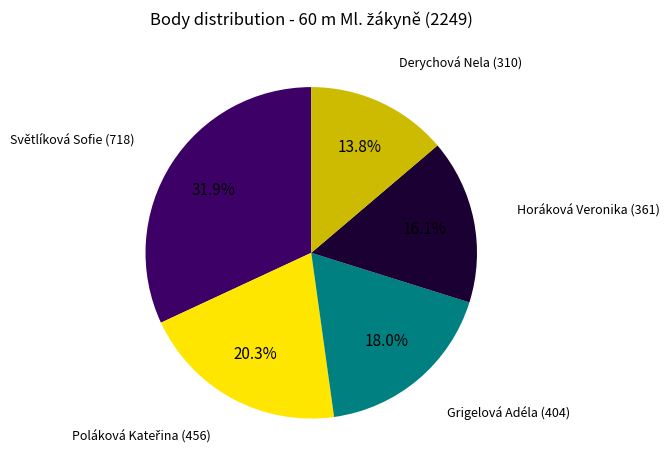

Which has a higher value, Horáková Veronika (361) or Světlíková Sofie (718)?

Světlíková Sofie (718)